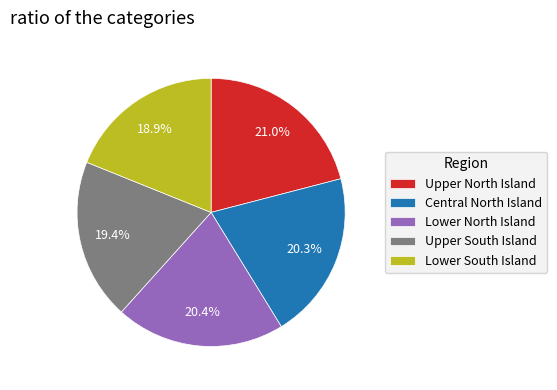

Do Central North Island and Lower South Island together represent more than half of the pie?

No